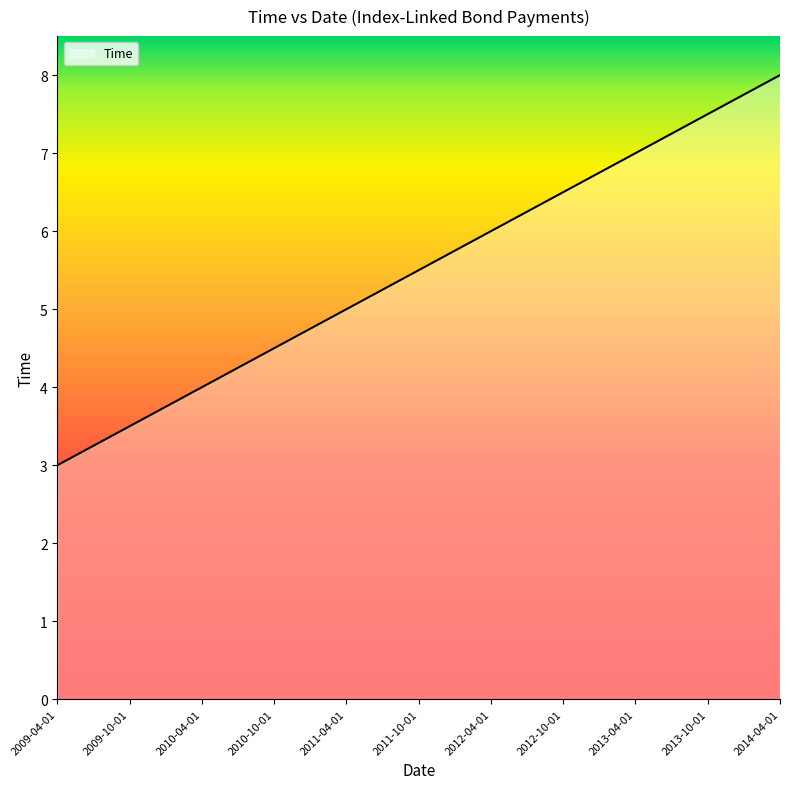

What is the approximate value at 2010-10-01?

4.5